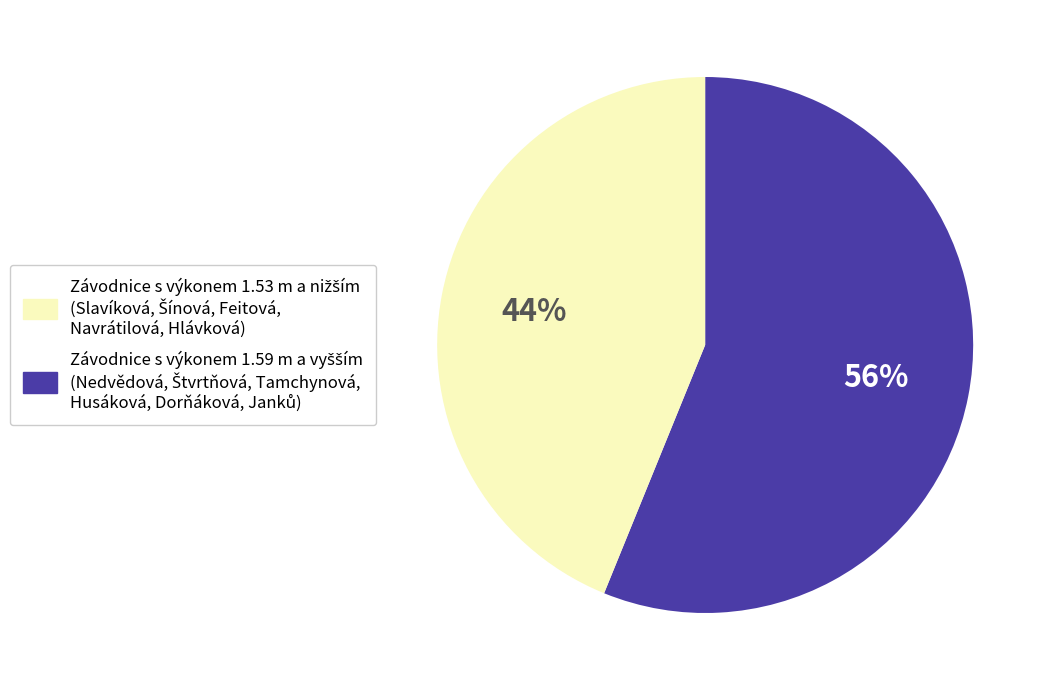

To the nearest percent, what is the average slice percentage?

50%